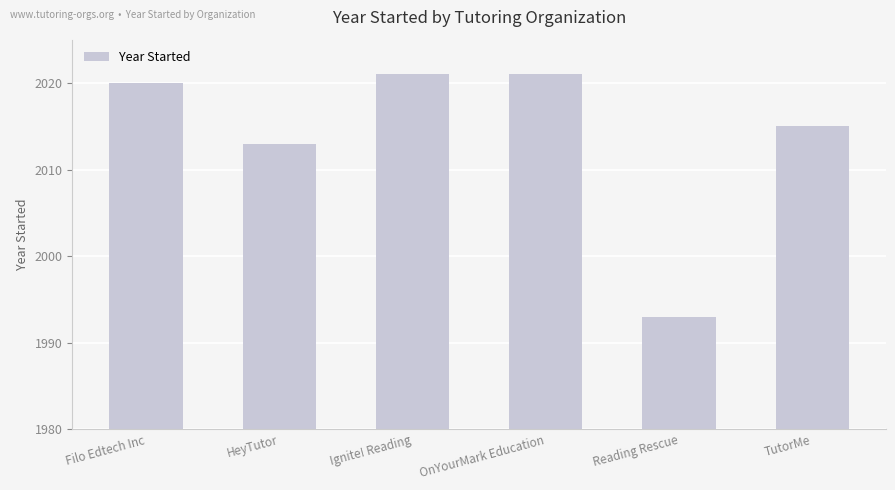

Which has a higher value, Filo Edtech Inc or TutorMe?

Filo Edtech Inc